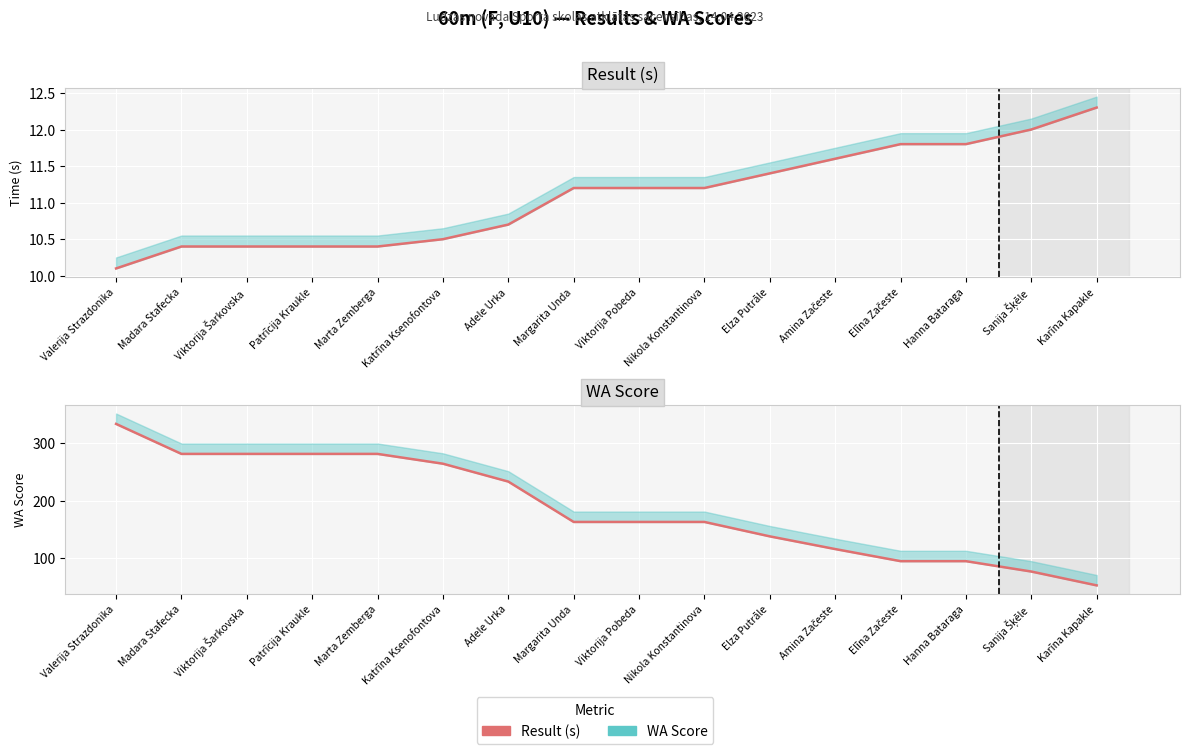

Which has a higher value, Elza Putrāle or Elīna Začeste?

Elīna Začeste